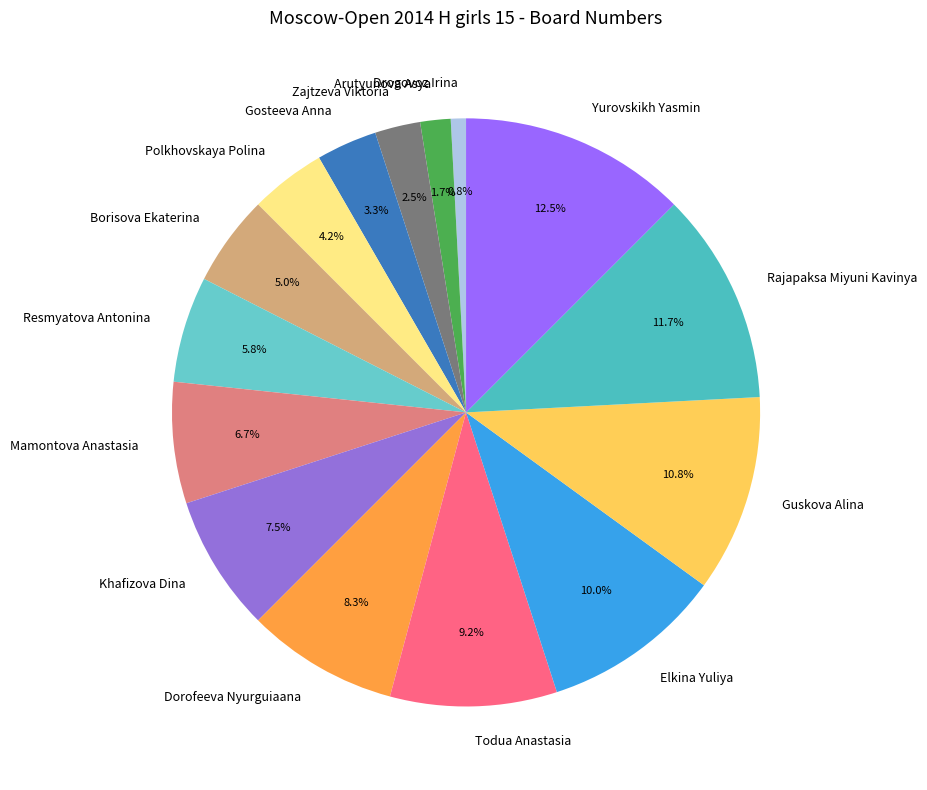

Is it true that Mamontova Anastasia is 20% of the pie?

False